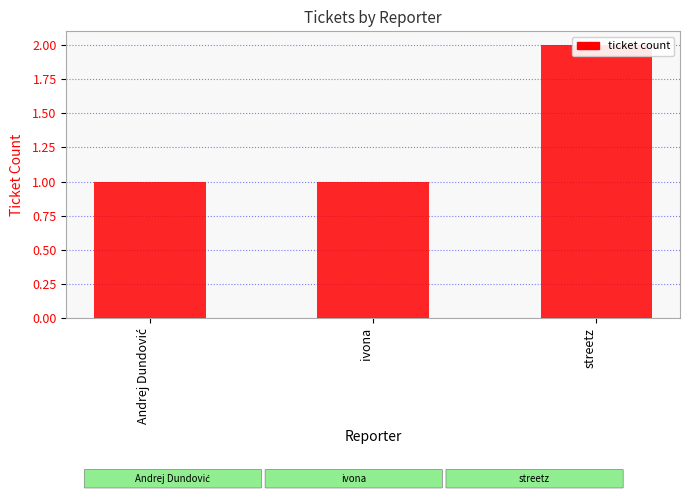

True or false: the data shows 2 at streetz.

True